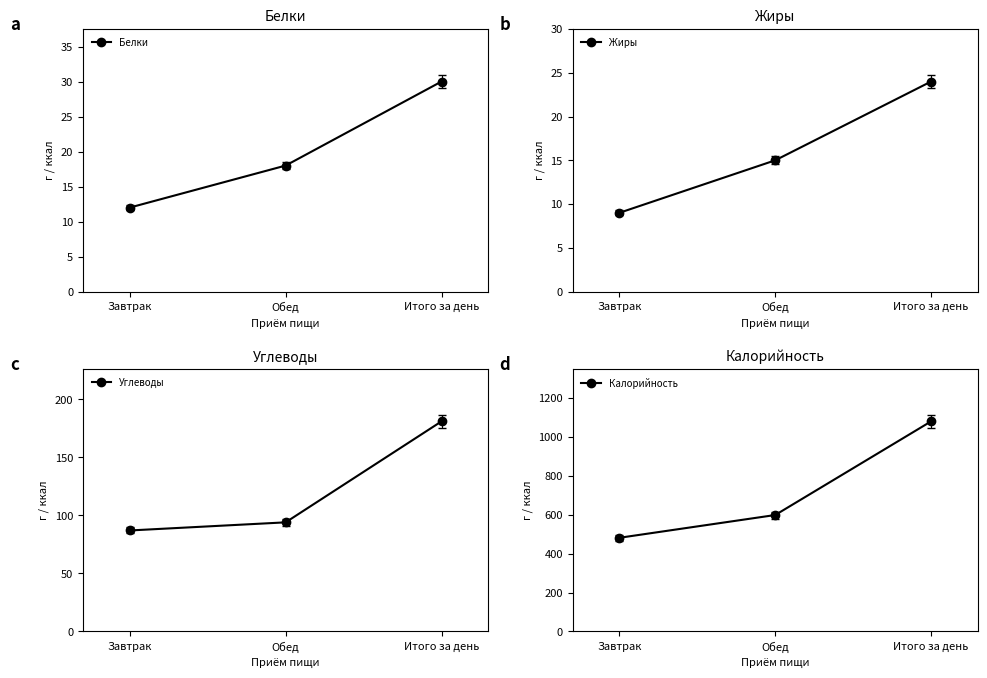

Is it true that Углеводы equals 87 at Завтрак?

True